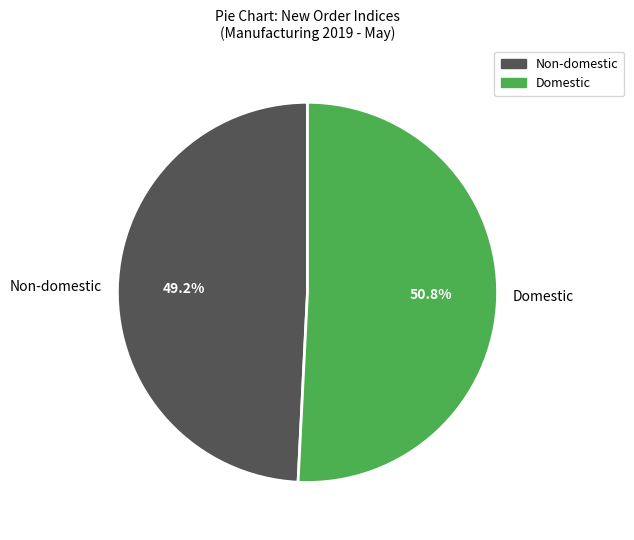

Which slice is the largest?

Domestic